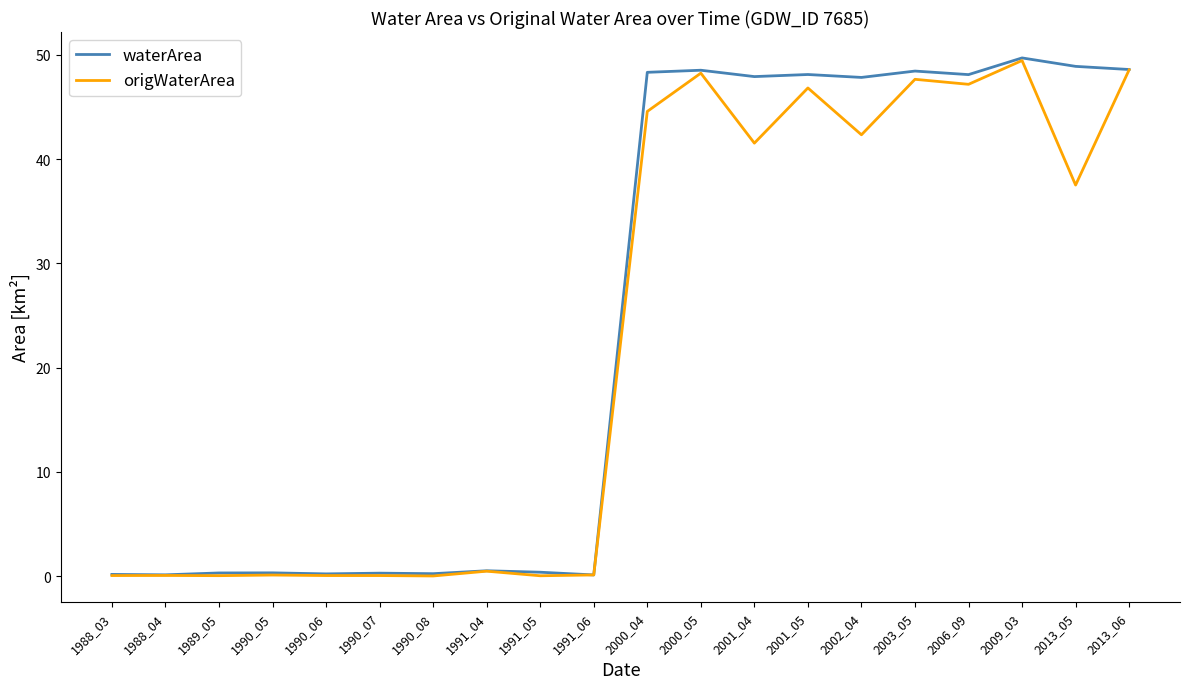

Count the number of categories in the chart.

20